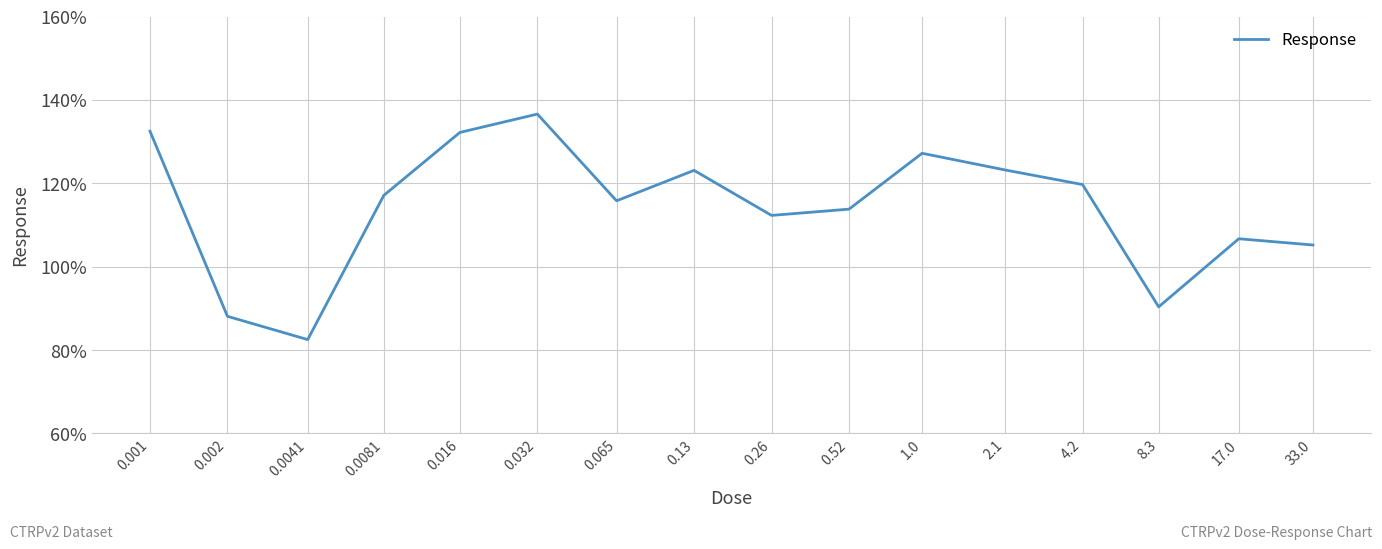

What is the difference between the maximum and minimum values?

54.1